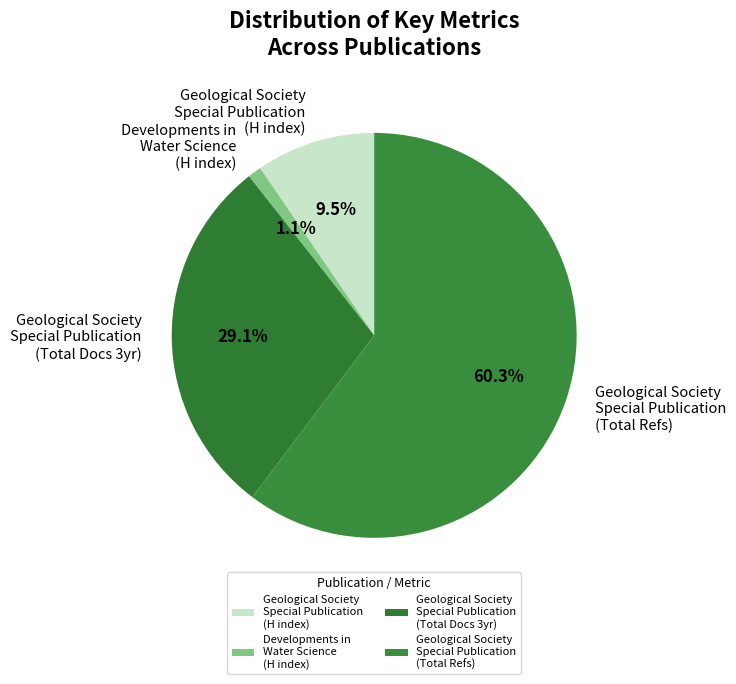

Is there any slice that represents more than half of the pie?

Yes